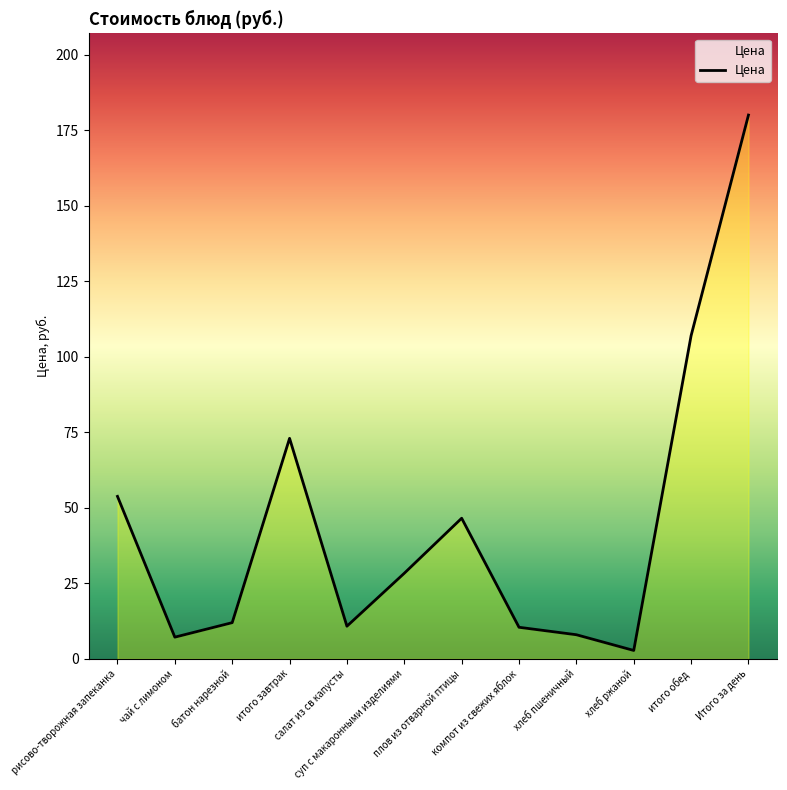

What is the difference between the values at итого завтрак and батон нарезной?

61.0